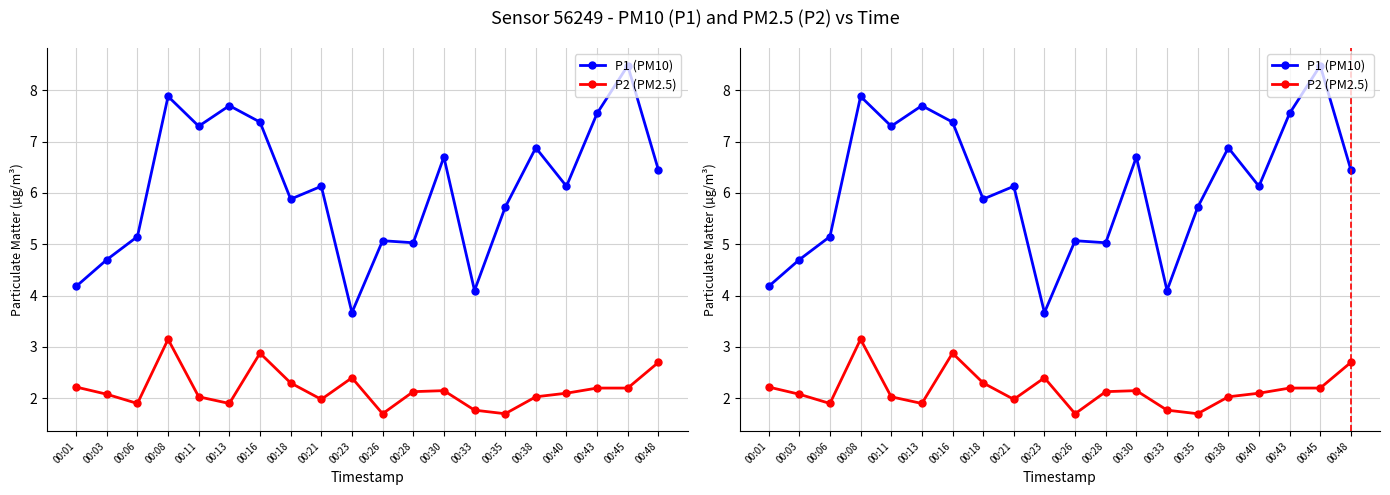

Which category has the lowest value across all series?

00:26